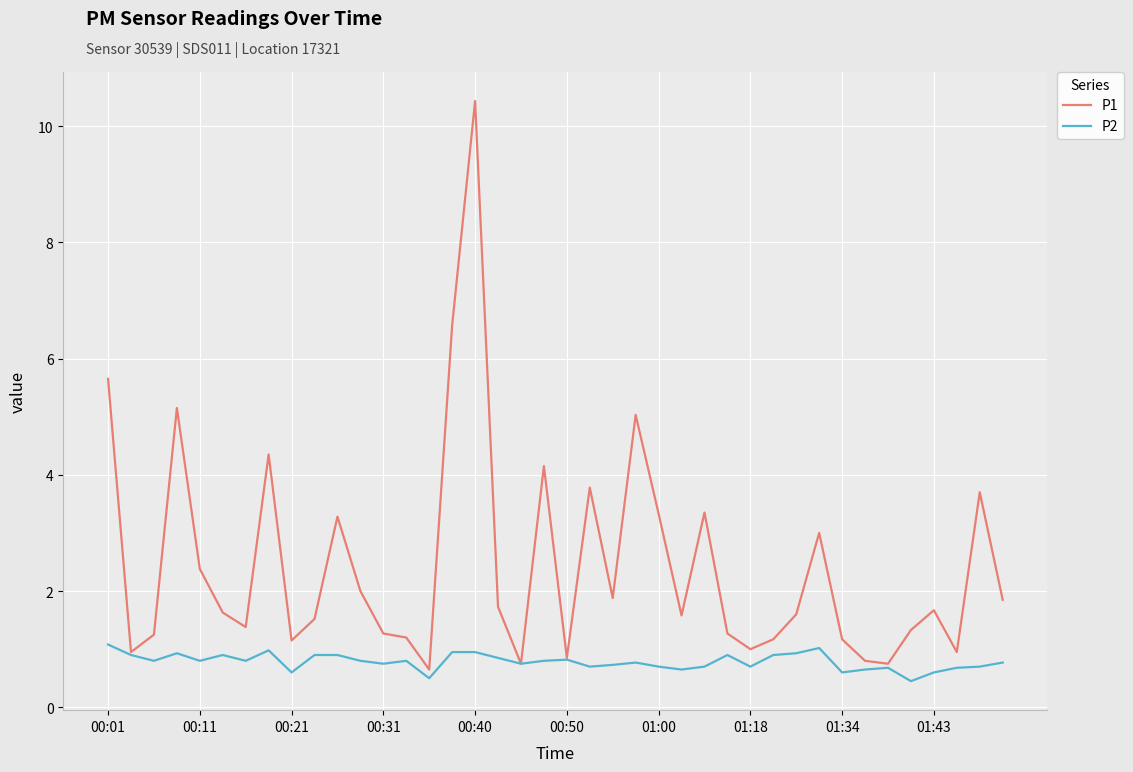

Which series has the largest range (max minus min)?

P1